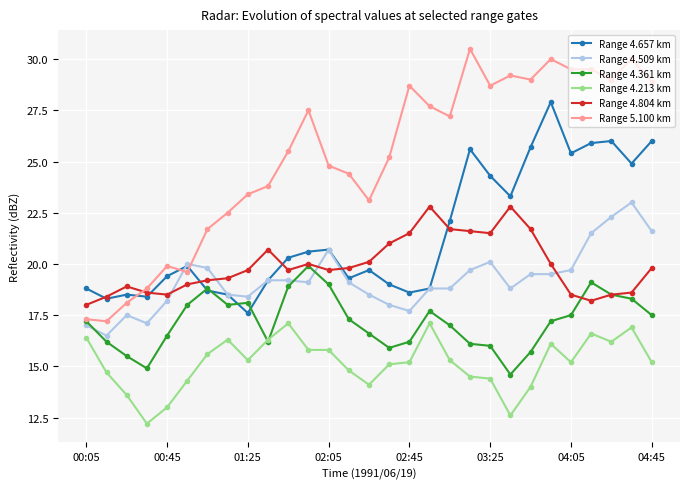

How many categories are shown in the chart?

29